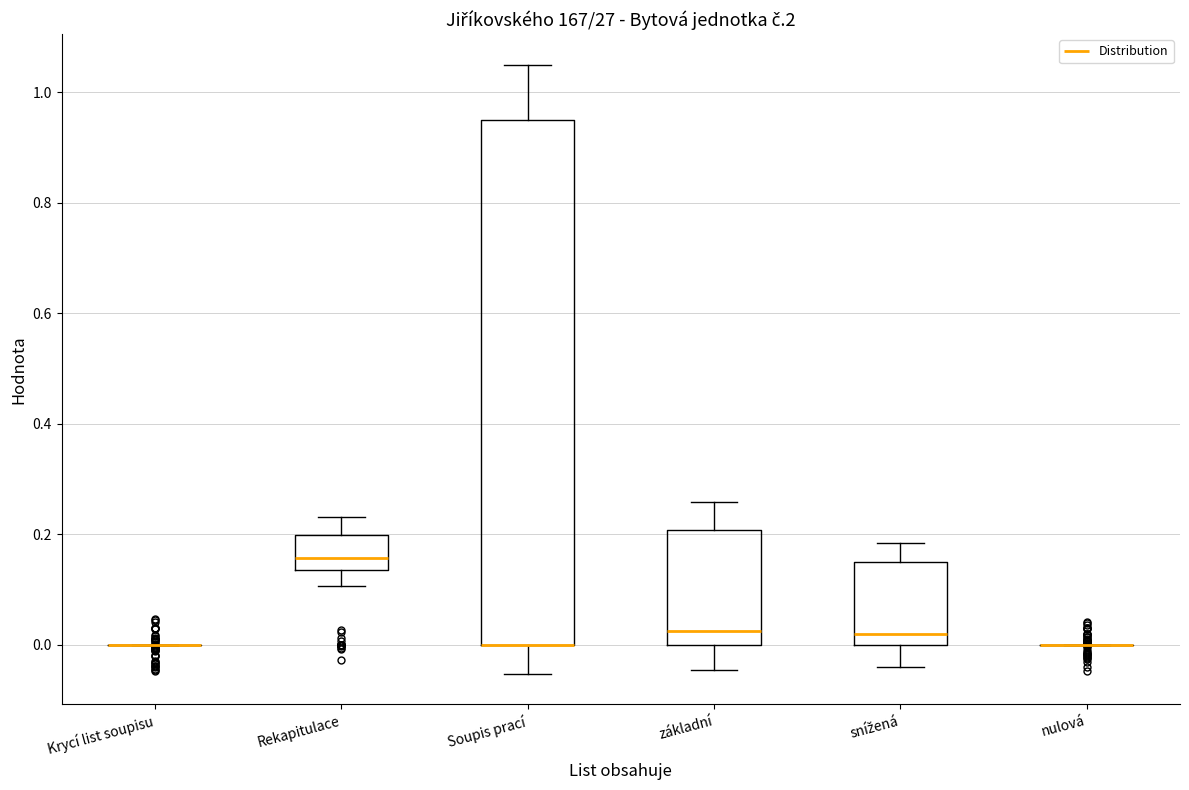

Comparing the boxes themselves (not the whiskers), which one is the tallest?

Soupis prací